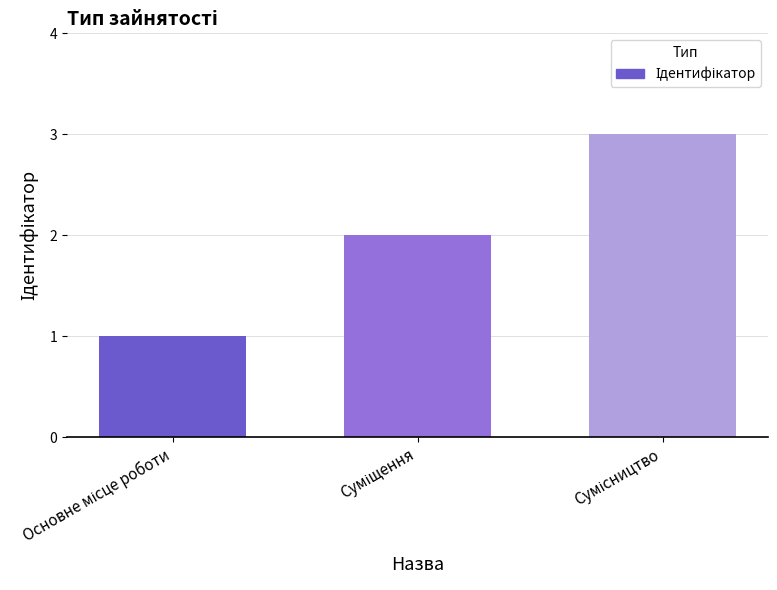

How many data points are less than 2?

1